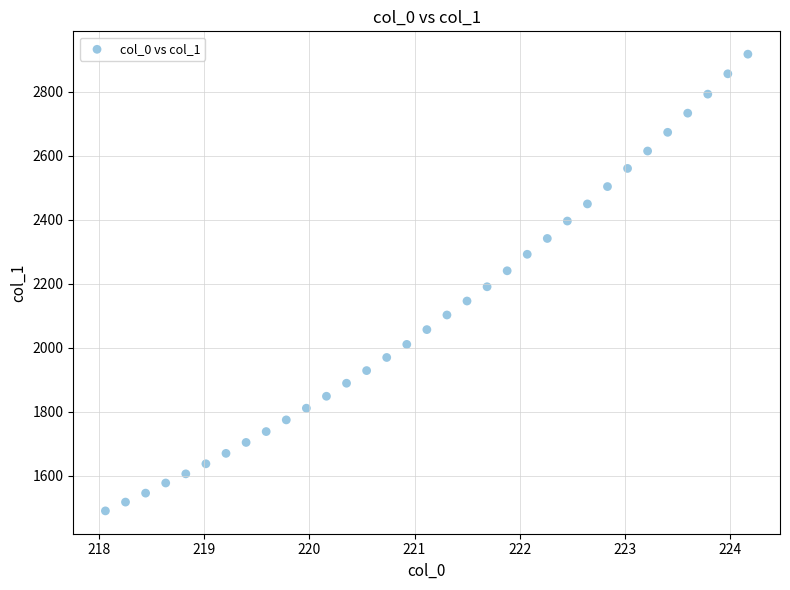

What is the range of Y values (max minus min)?

1427.6